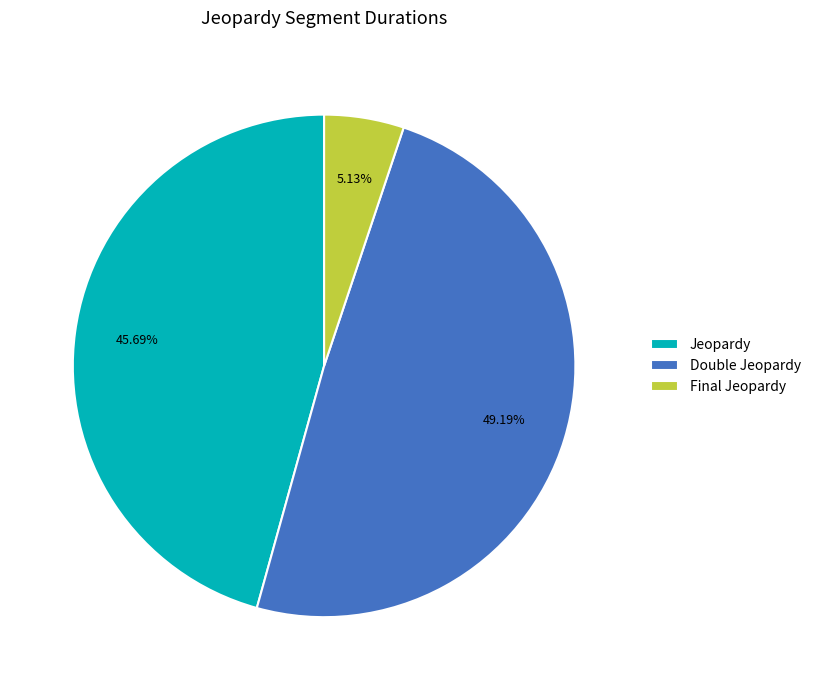

The Double Jeopardy slice represents 55% of the pie. True or false?

False